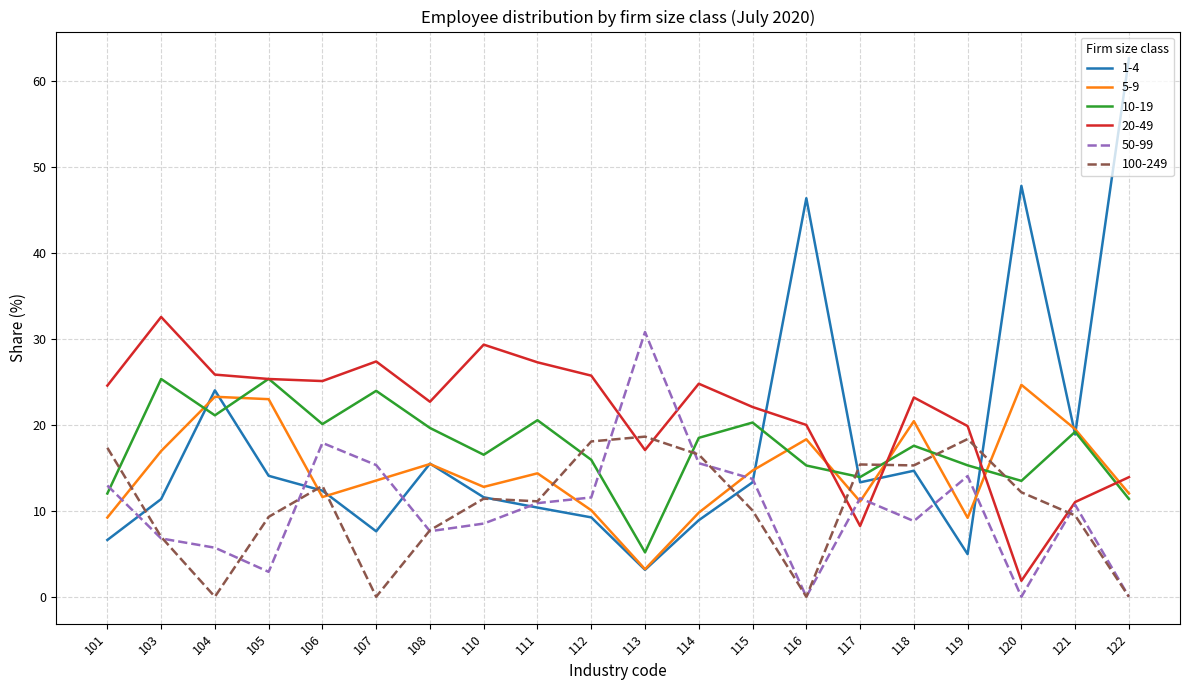

Between 106 and 113, which series saw the biggest shift?

10-19